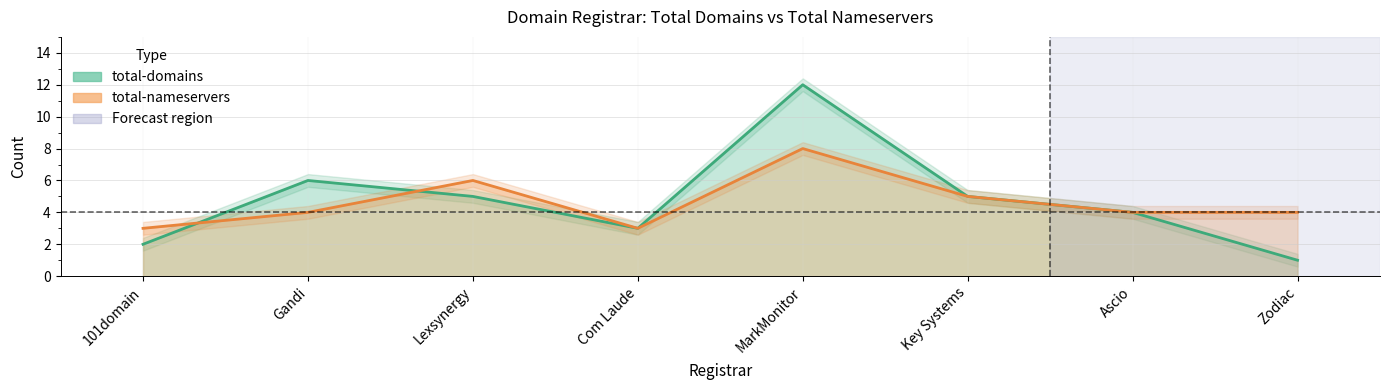

What is the difference between the highest and lowest values at 101domain?

1